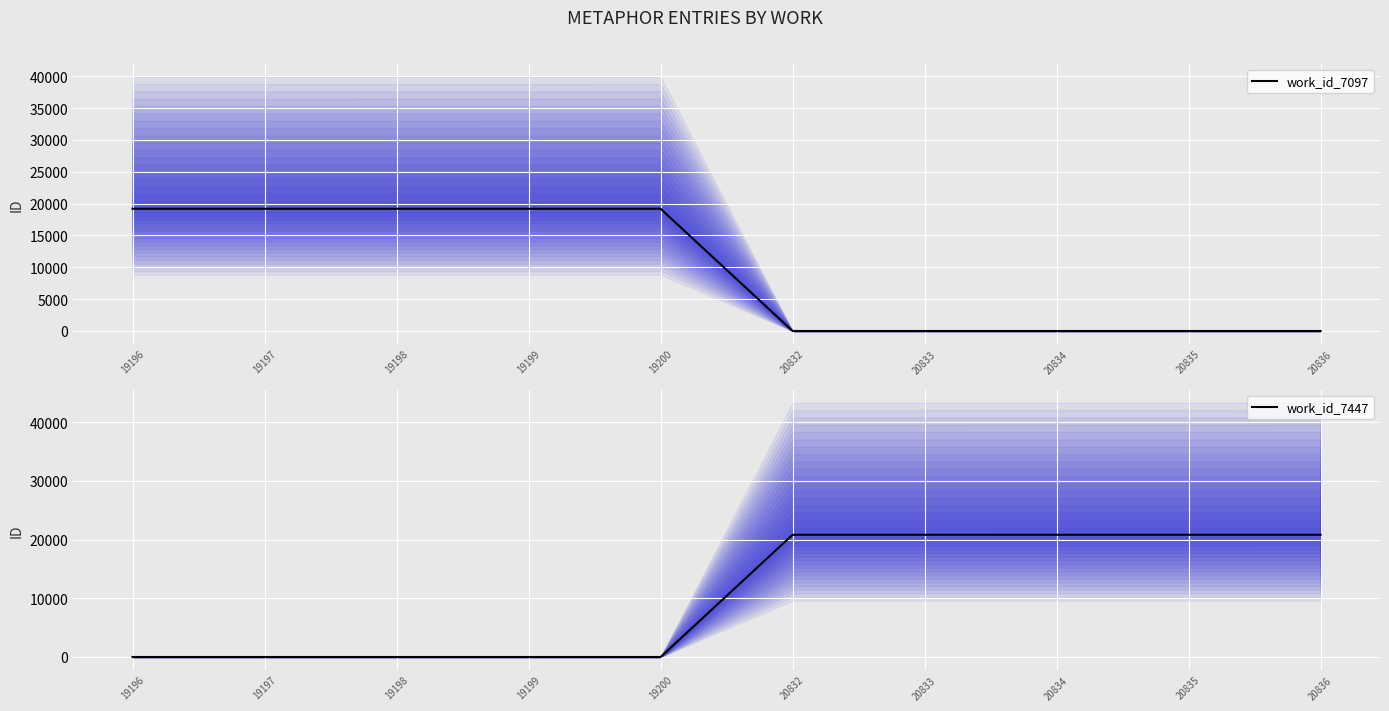

Where does the work_id_7097 series first go above 19196?

19197